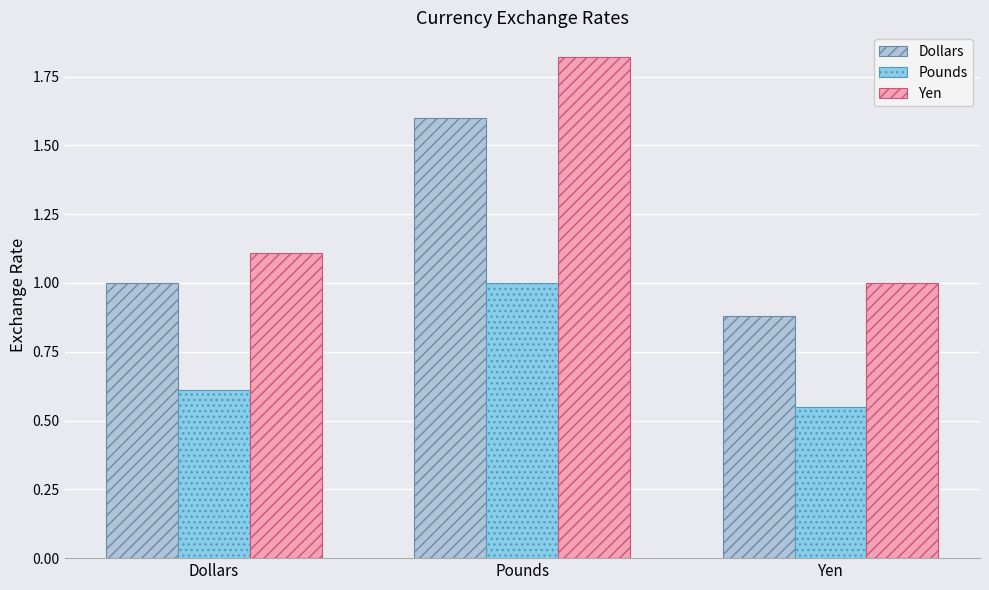

What is the difference between the Dollars values at Pounds and Dollars?

0.6